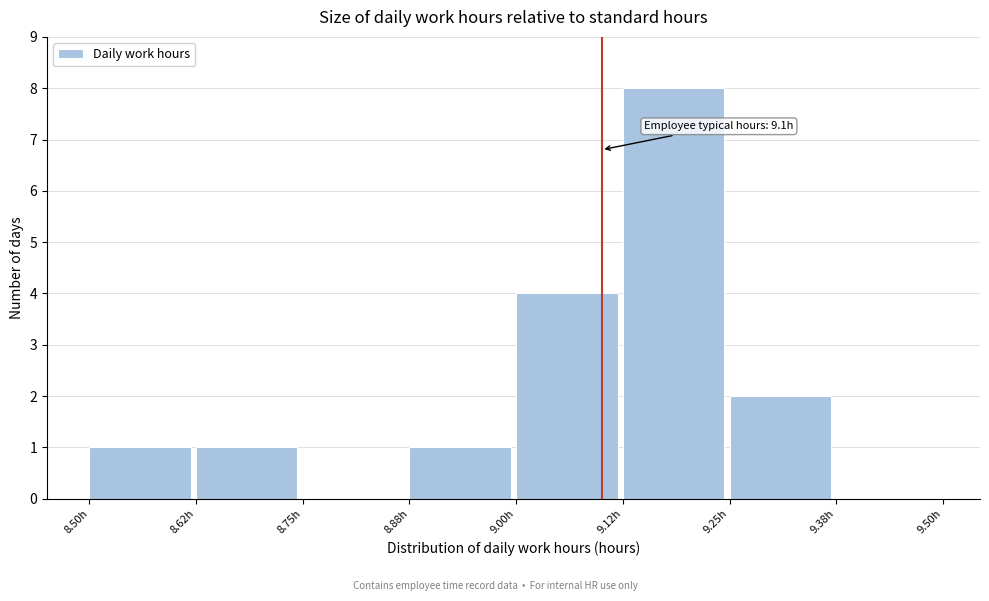

Over which range of the x-axis is the bar tallest?

9.125 to 9.250